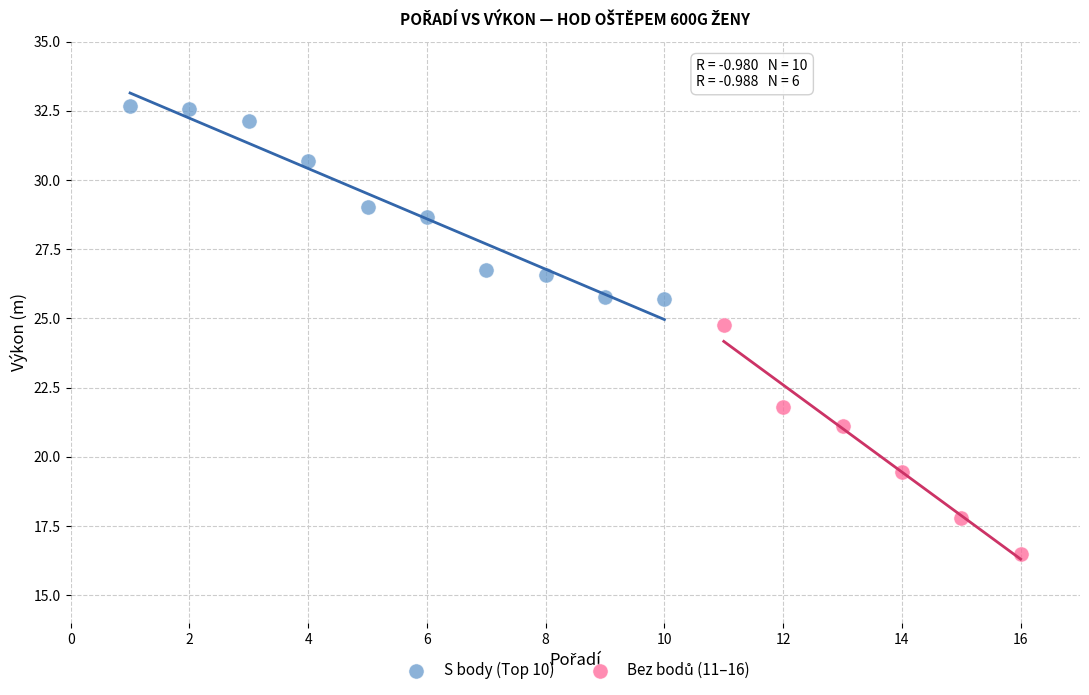

Which series contains the highest Y value?

S body (Top 10)